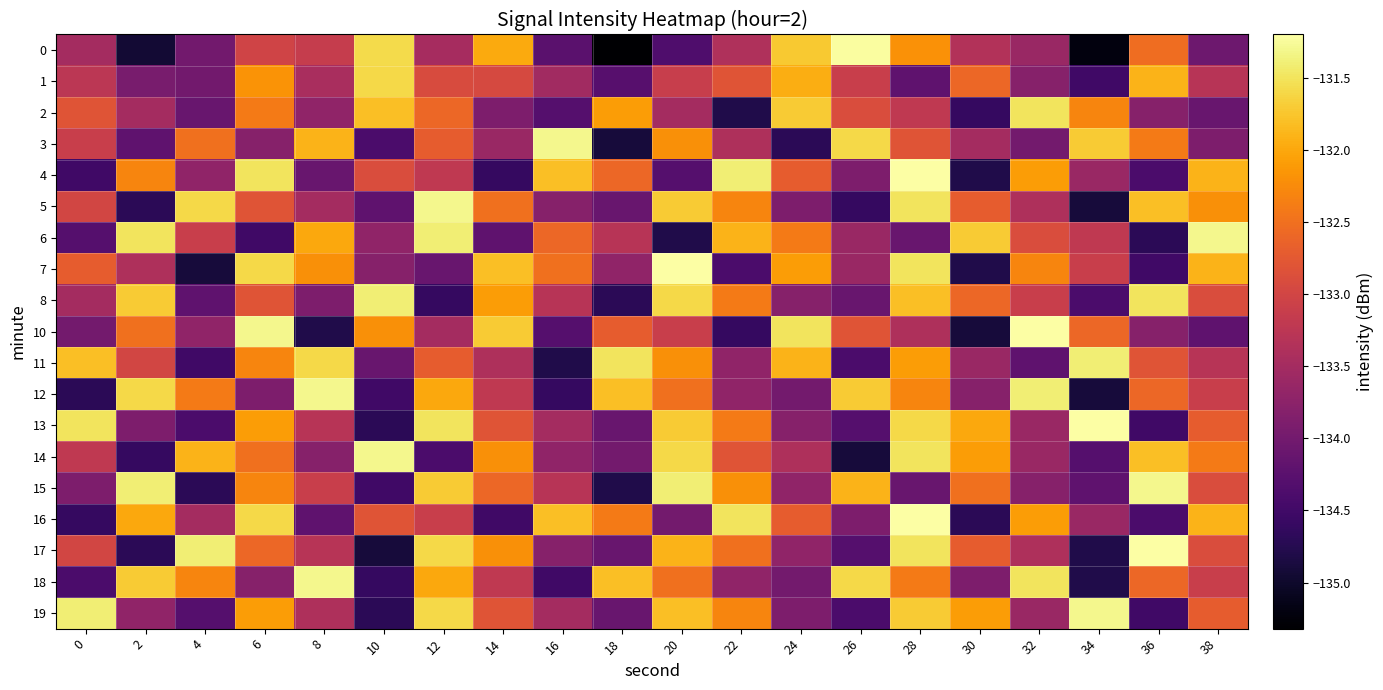

Between 0 and 6, which series saw the biggest shift?

4